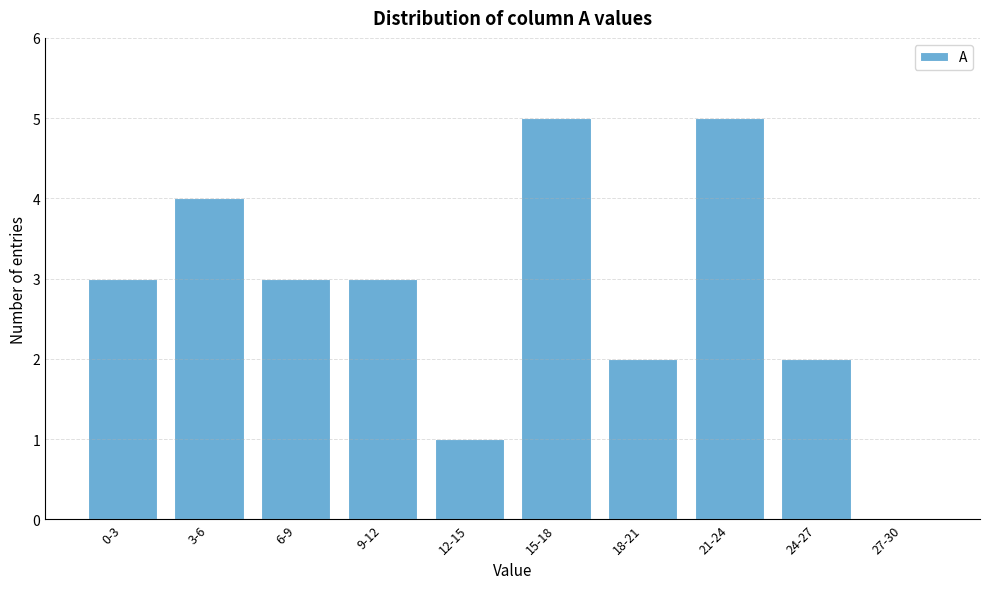

Reading left to right, what are all the values shown in this chart?

0-3=3	3-6=4	6-9=3	9-12=3	12-15=1	15-18=5	18-21=2	21-24=5	24-27=2	27-30=0